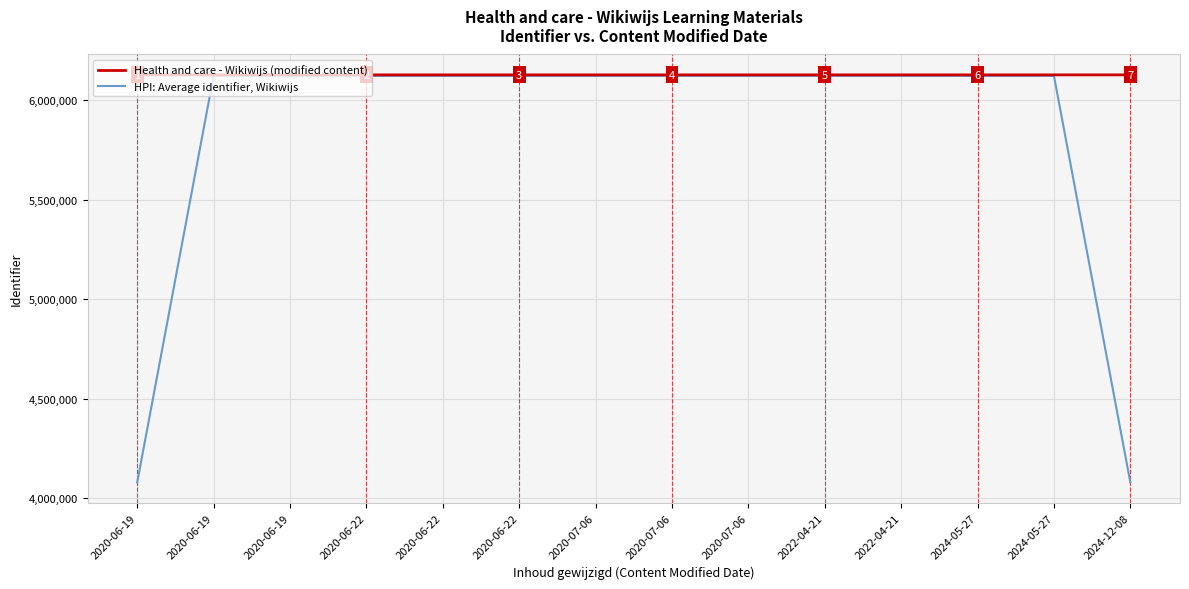

How many lines are shown in the chart?

2